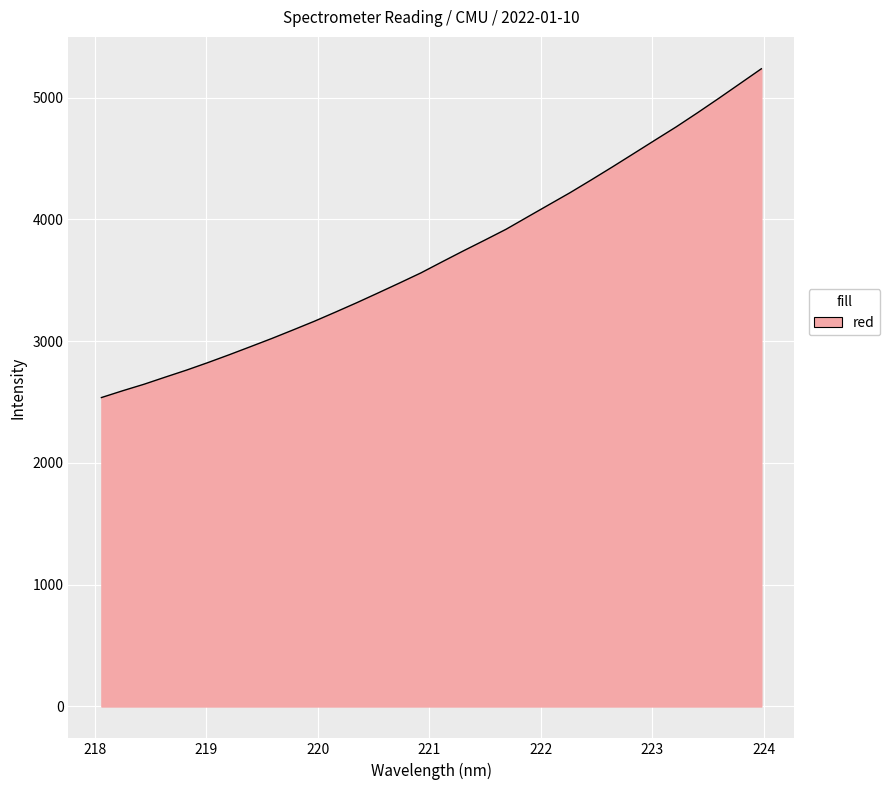

What is the maximum value shown in the chart?

5237.1